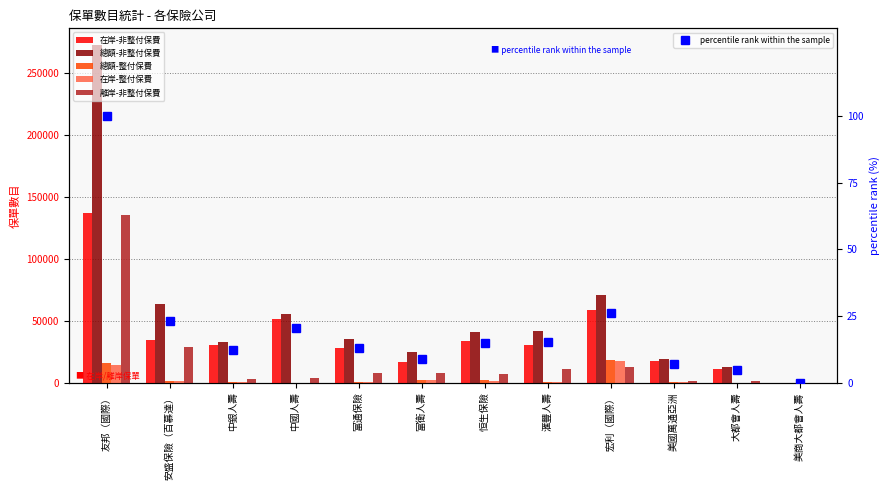

Rank the categories by 在岸-整付保費 value from lowest to highest.

美商大都會人壽, 中國人壽, 大都會人壽, 滙豐人壽, 中銀人壽, 富通保險, 美國萬通亞洲, 安盛保險（百慕達）, 恒生保險, 富衛人壽, 友邦（國際）, 宏利（國際）